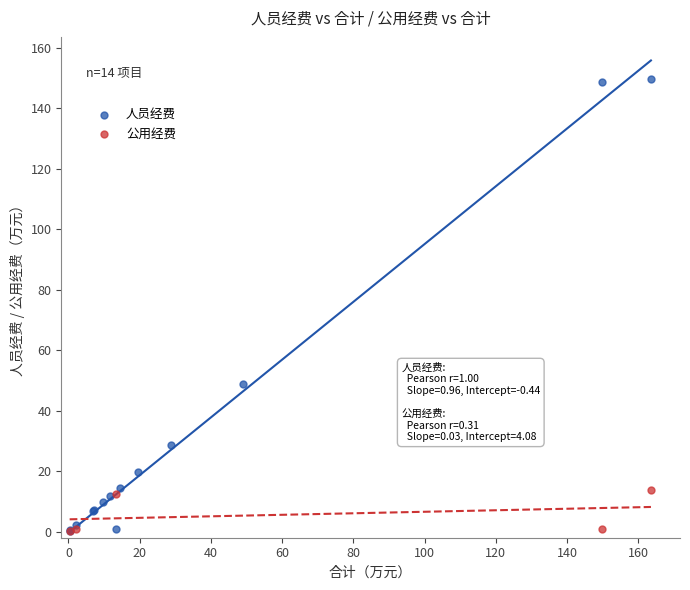

Which series reaches the maximum Y coordinate?

人员经费